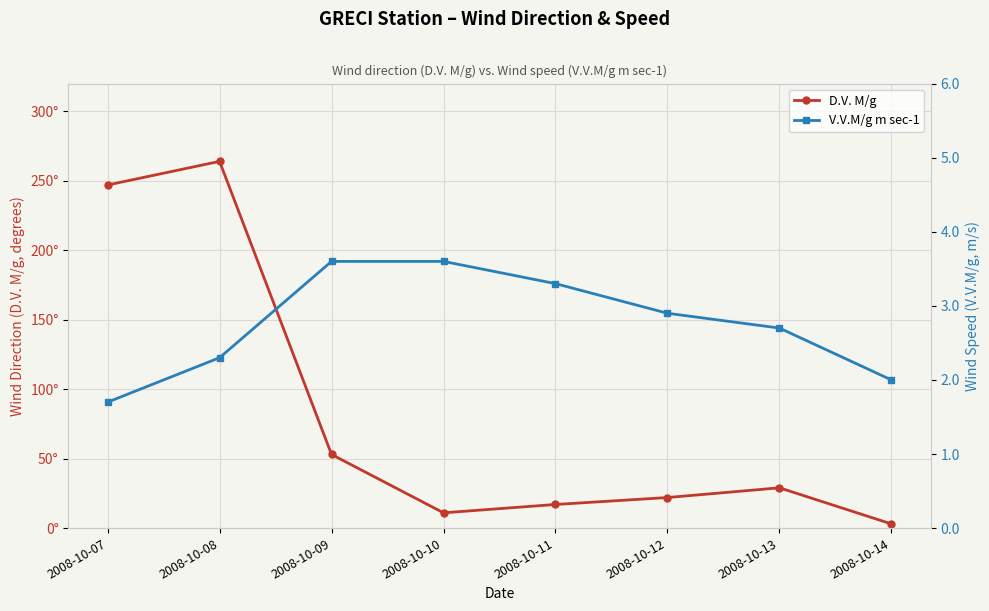

What value does the V.V.M/g m sec-1 series have at 2008-10-10?

3.6